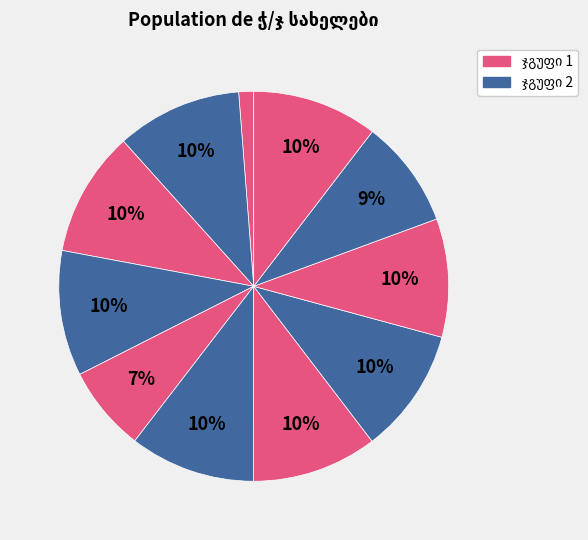

Is there any slice that represents more than half of the pie?

No